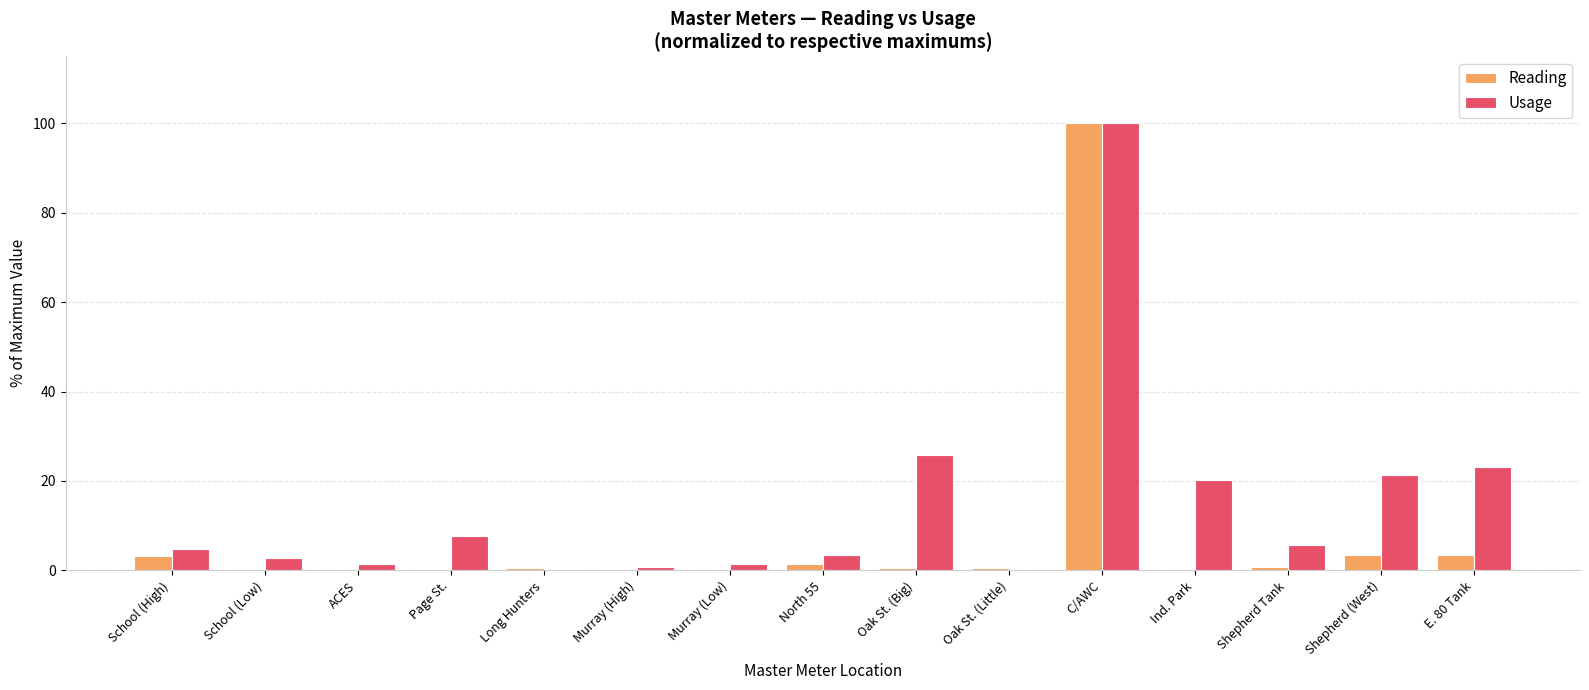

Are the bars horizontal?

No